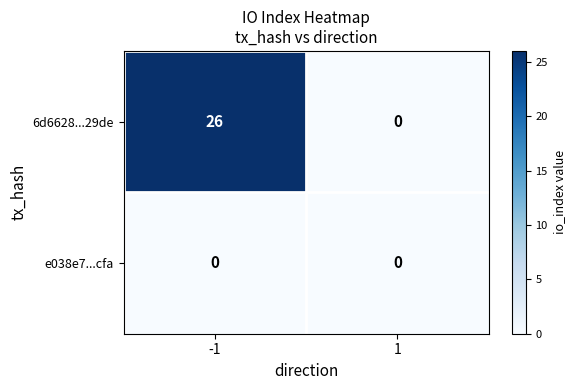

Reading right to left, extract all data points from this chart.

6d6628...29de: 1=0	-1=26
e038e7...cfa: 1=0	-1=0